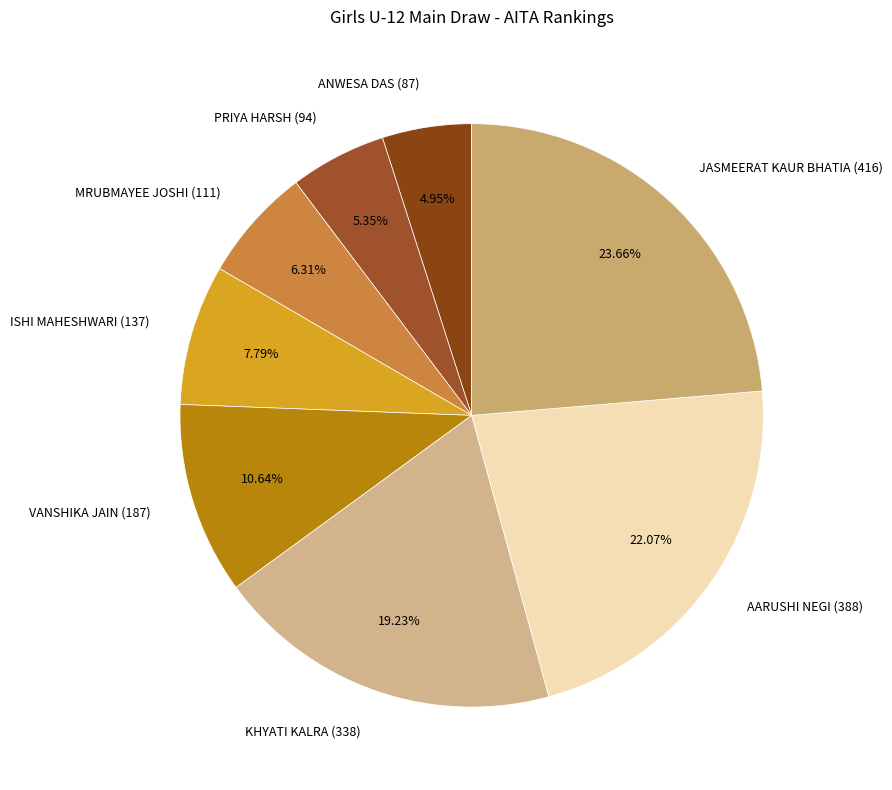

To the nearest percent, what is the difference between the largest and smallest slice percentages?

19%